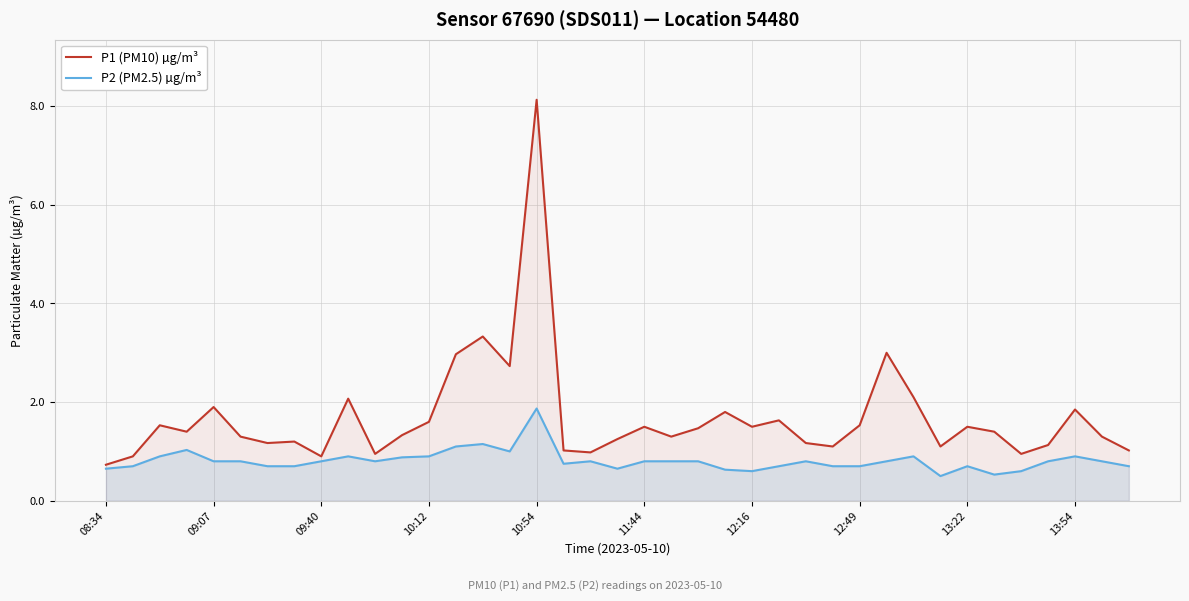

Which series has the widest spread of values?

P1 (PM10) µg/m³